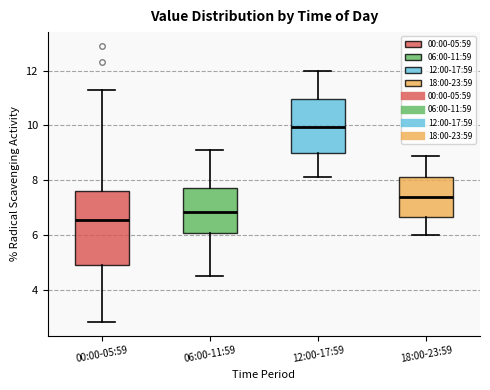

Which box is the tallest, from its lower edge to its upper edge?

00:00-05:59